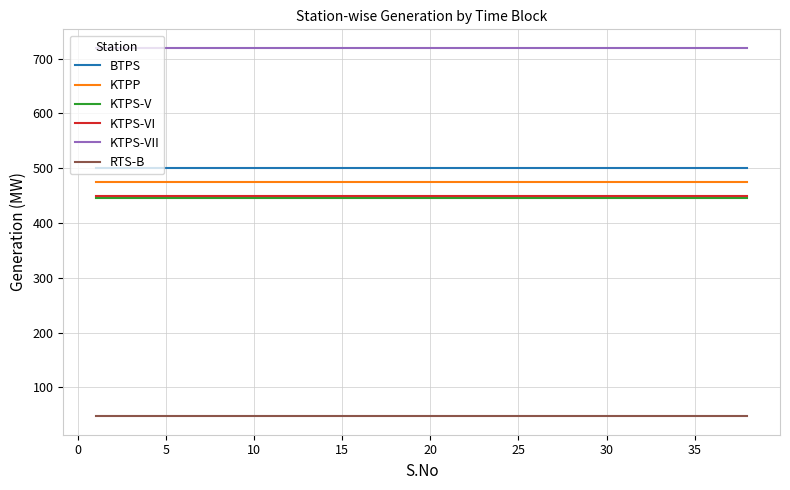

What is the lowest value of the KTPS-VII series?

720